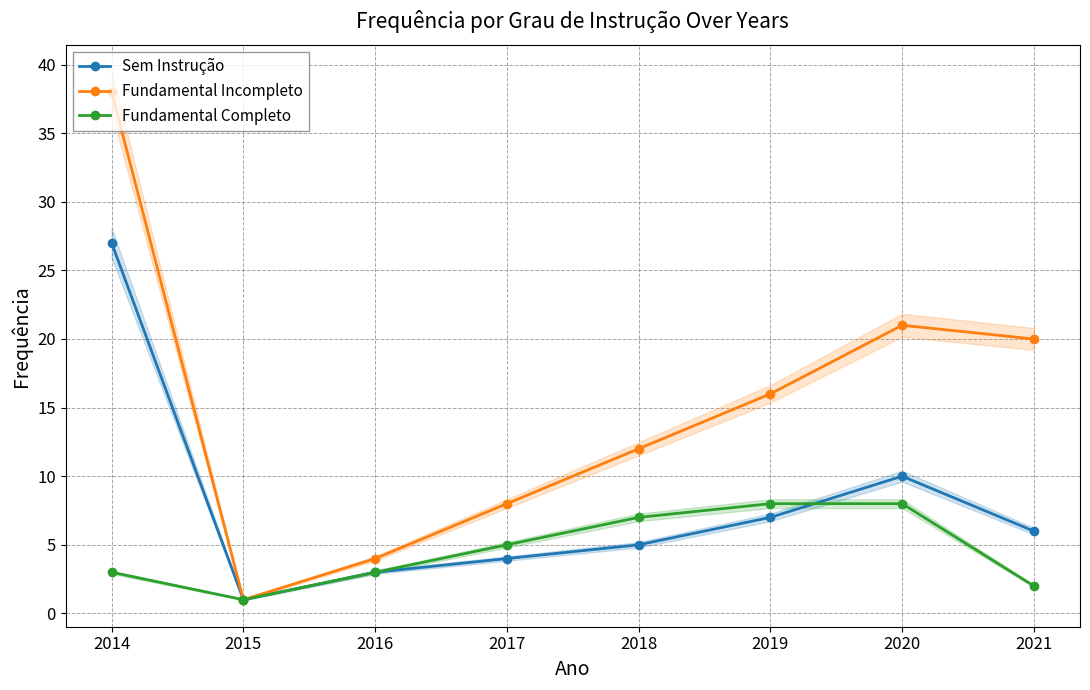

What are all the series names shown in the legend?

Sem Instrução, Fundamental Incompleto, Fundamental Completo